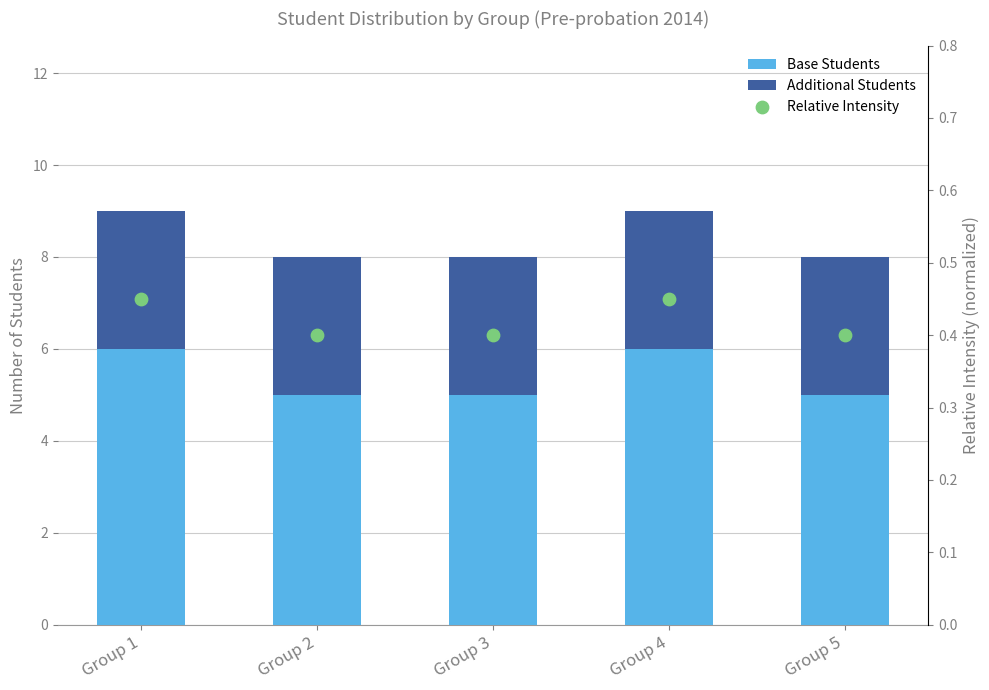

At how many categories does at least one series exceed 3?

5